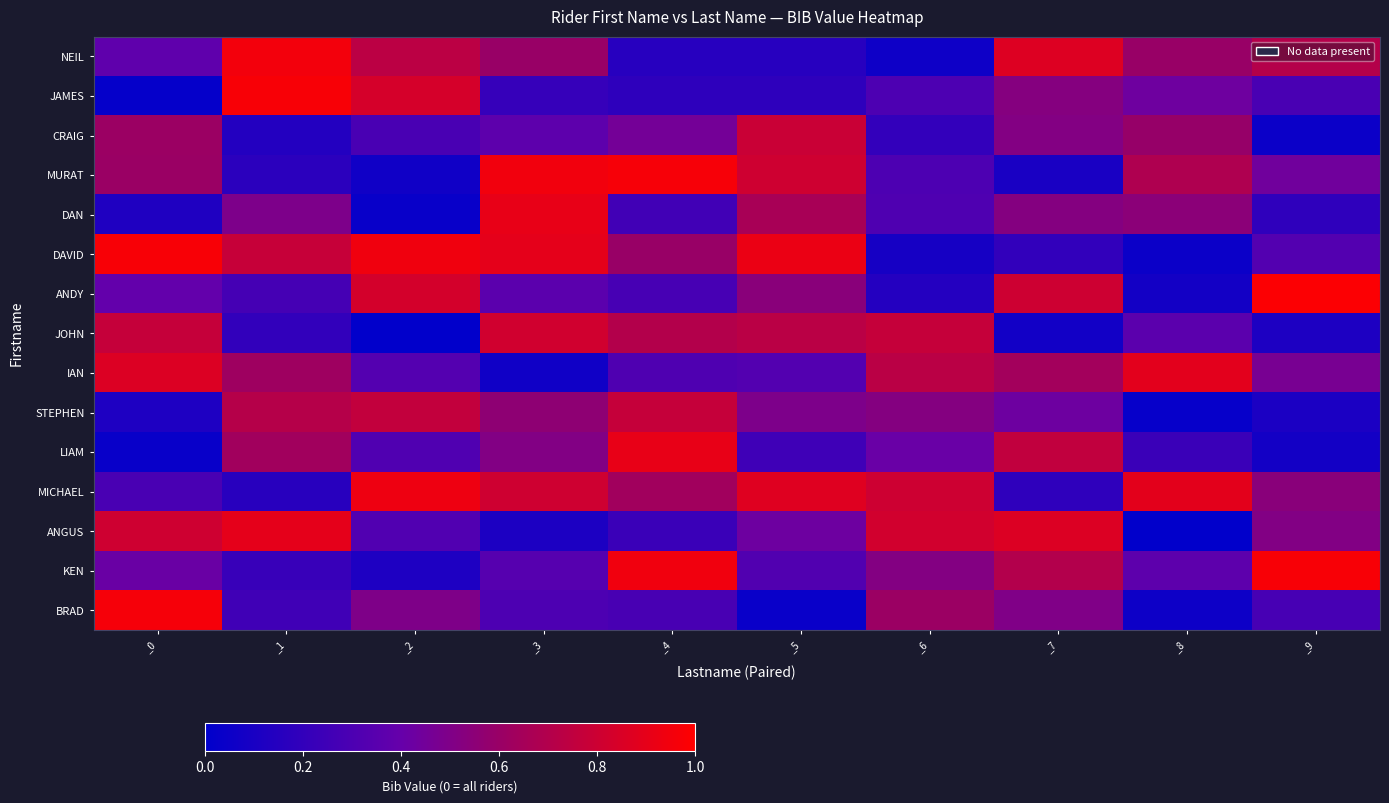

Which category has the highest value across all series?

_9